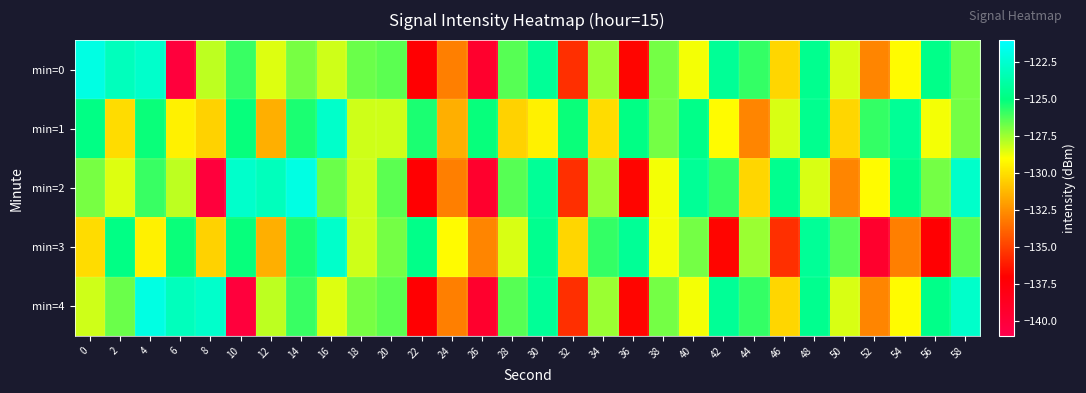

Which has a higher value, 26 or 30?

30